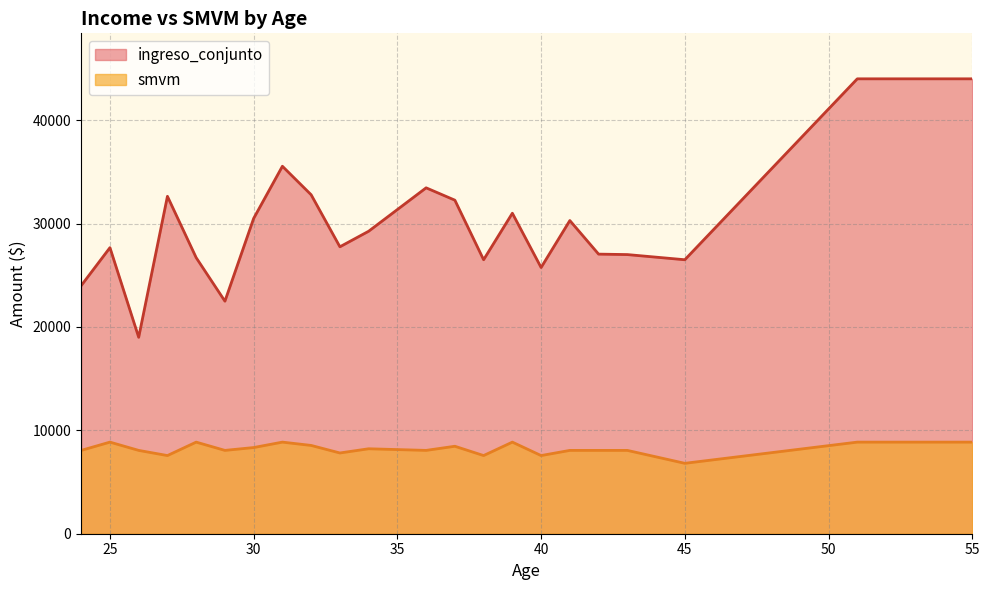

What is the difference between the maximum and second lowest values in the smvm series?

1300.0